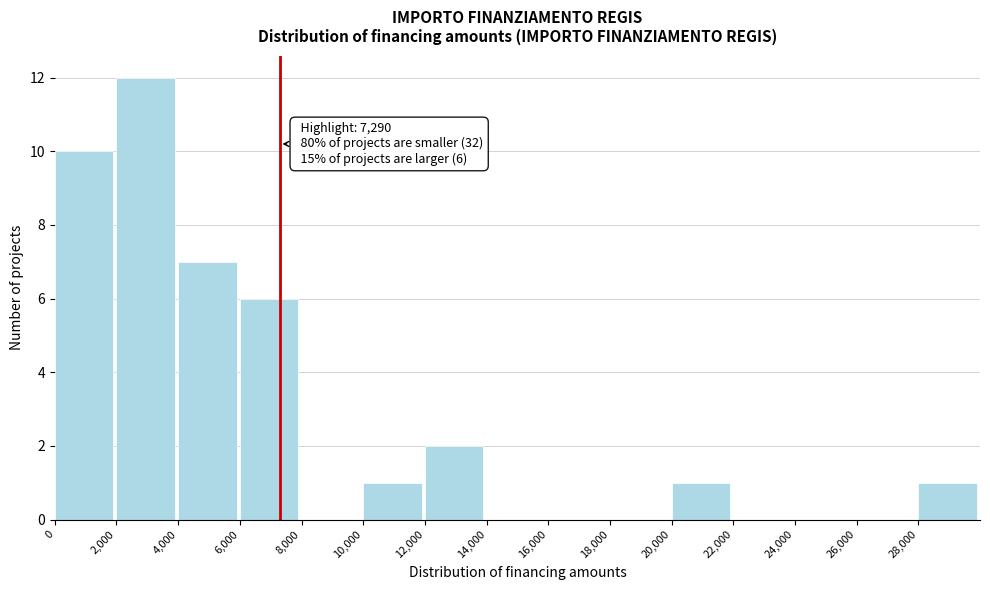

Which range on the x-axis has the tallest bar?

2000 to 4000